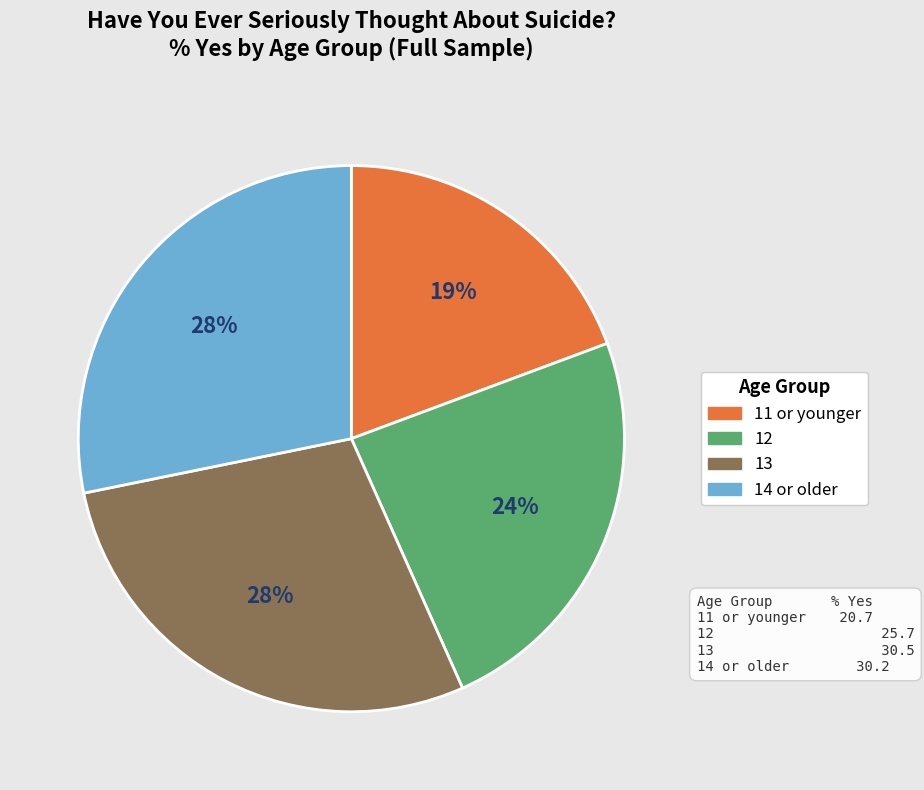

What percentage is the 11 or younger slice, to the nearest percent?

19%